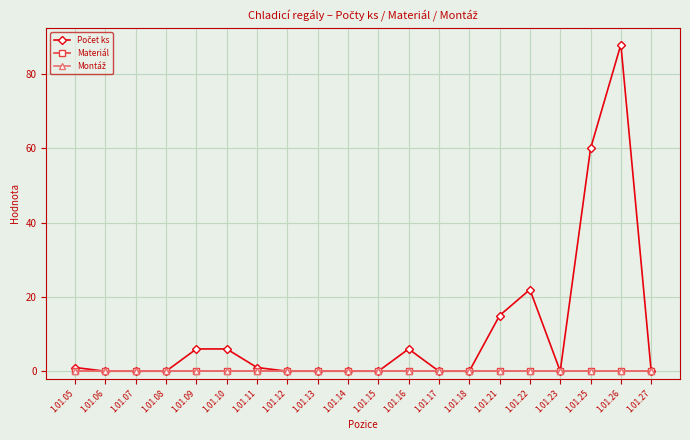

True or false: Montáž has more than 1 points higher than both neighbors.

False